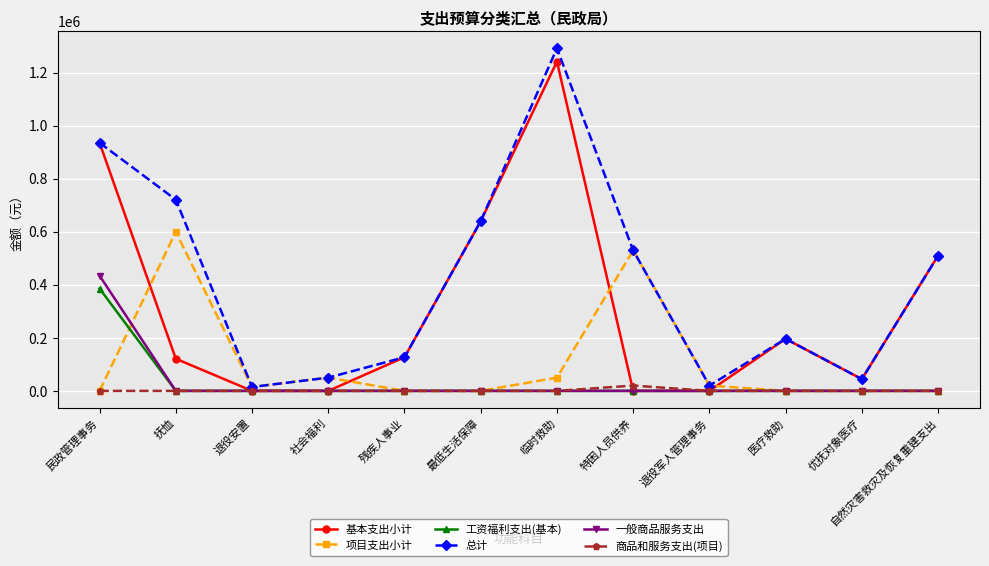

The 项目支出小计 series shows 0 at 自然灾害救灾及恢复重建支出. True or false?

True